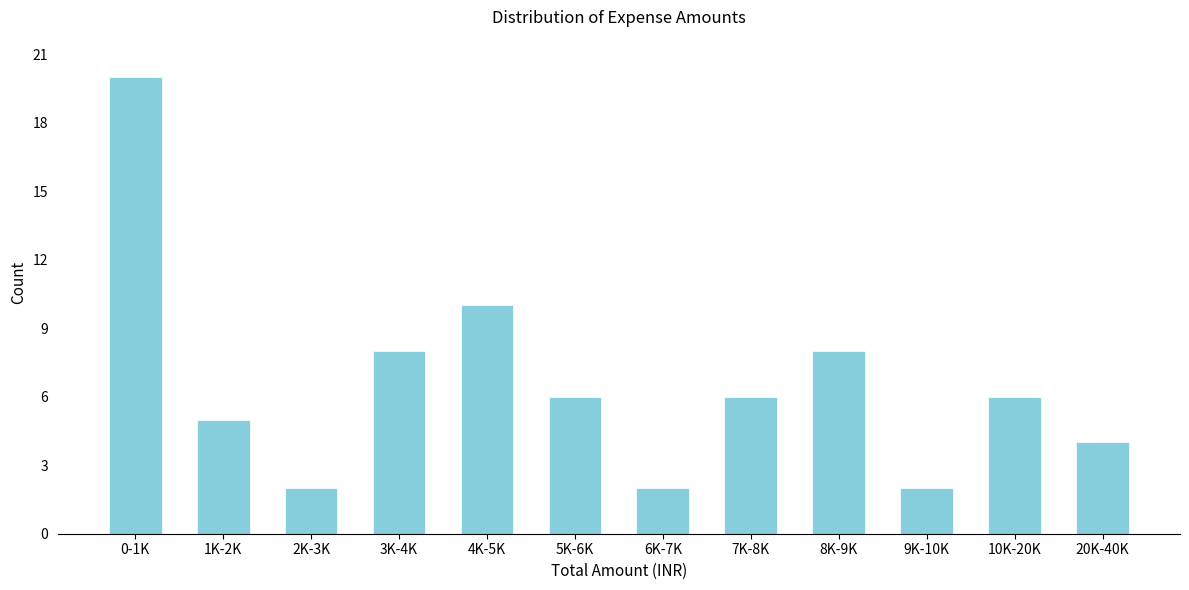

Reading left to right, extract all data points from this chart.

0-1K=20	1K-2K=5	2K-3K=2	3K-4K=8	4K-5K=10	5K-6K=6	6K-7K=2	7K-8K=6	8K-9K=8	9K-10K=2	10K-20K=6	20K-40K=4